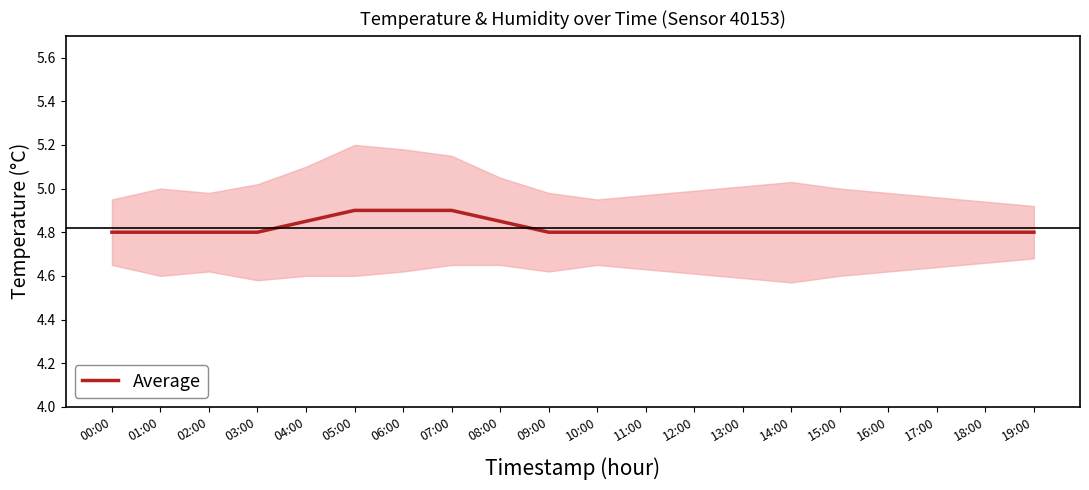

What is the sum of all values?

96.4